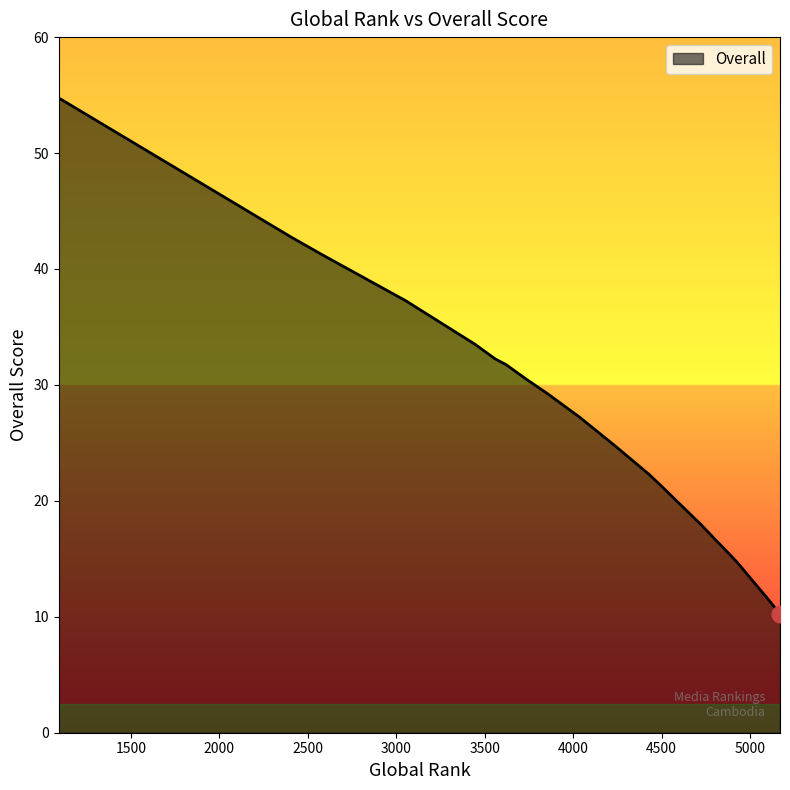

What is the value of the 10th point from the left?

27.2